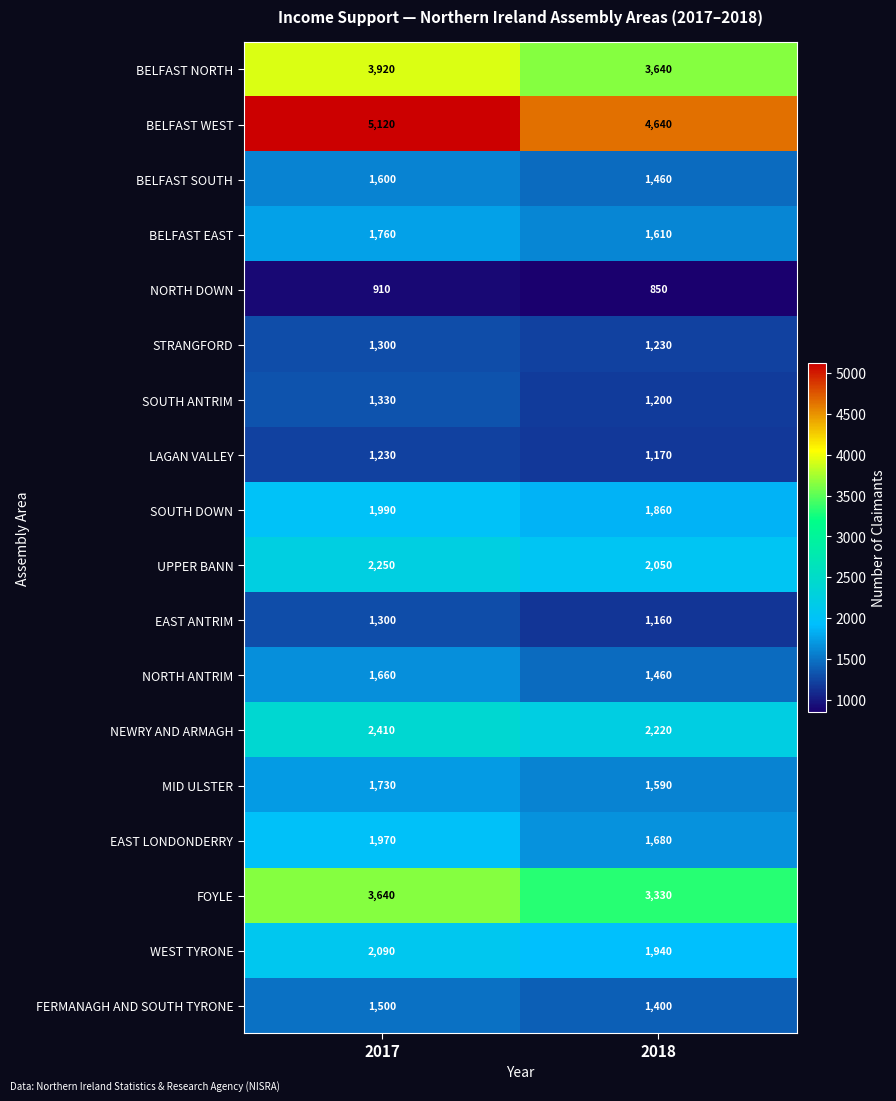

Which series changed the most between 2017 and 2018?

BELFAST WEST